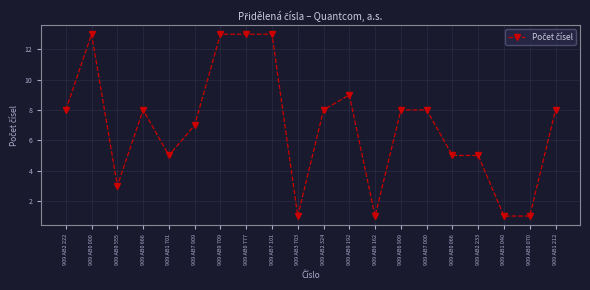

What is the value of the 10th point from the left?

1